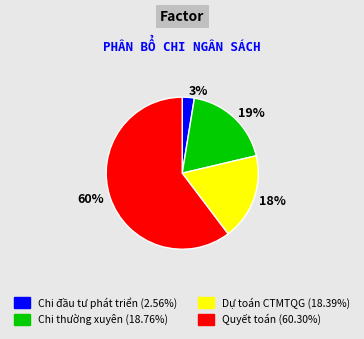

To the nearest percent, what is the average slice percentage?

25%